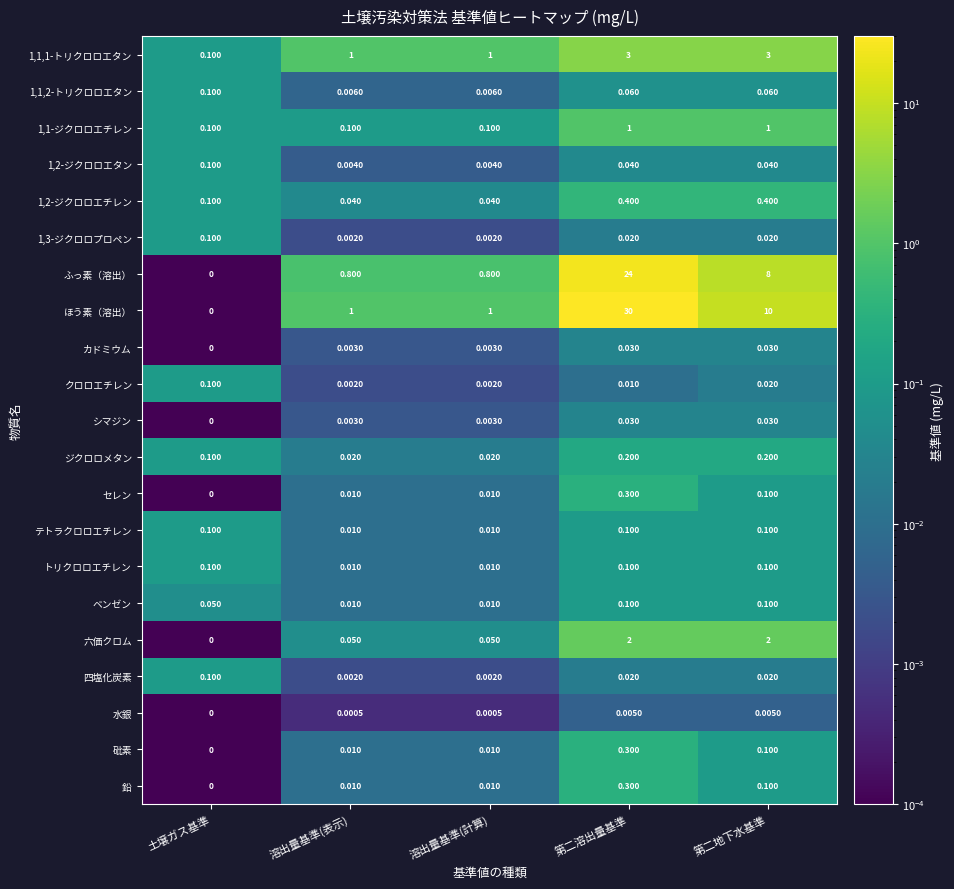

Which category has the highest value across all series?

第二溶出量基準